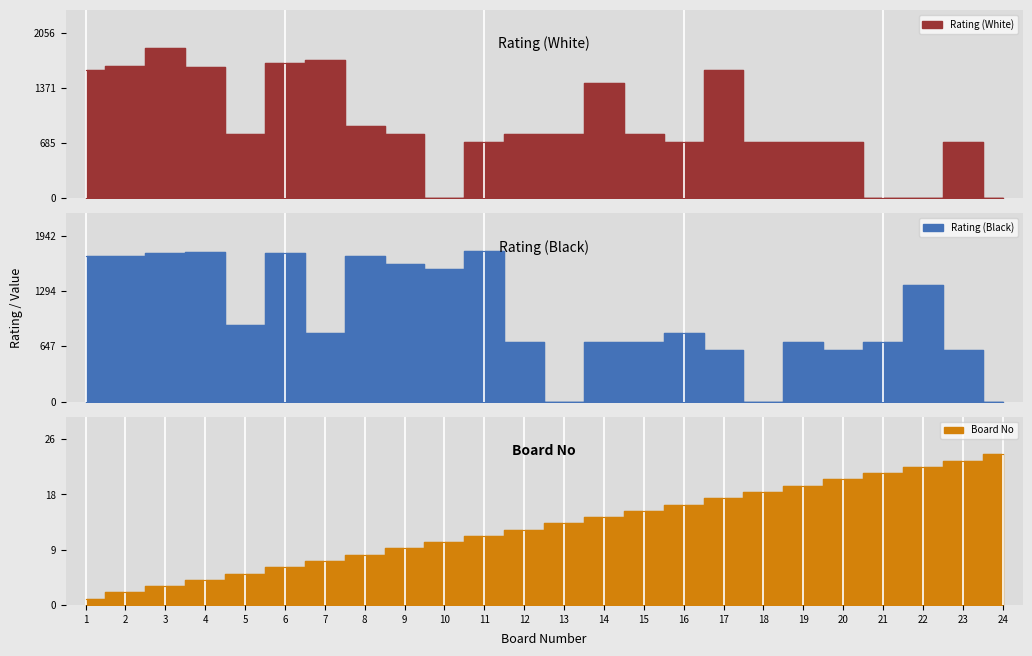

At which label does Rating (Black) reach its peak?

11